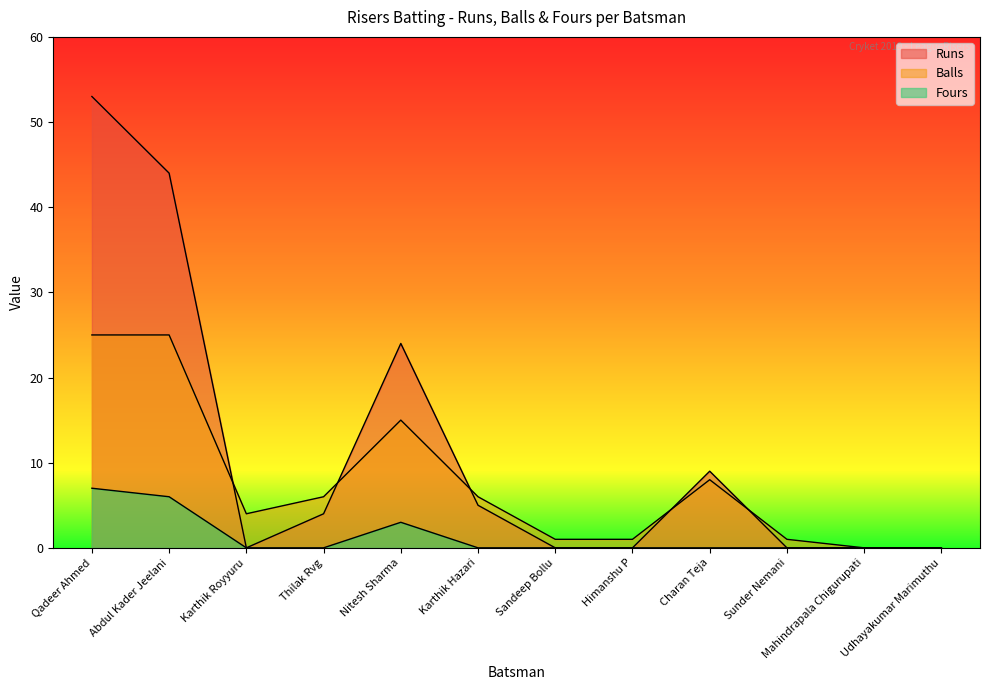

What are all the series names shown in the legend?

Runs, Balls, Fours